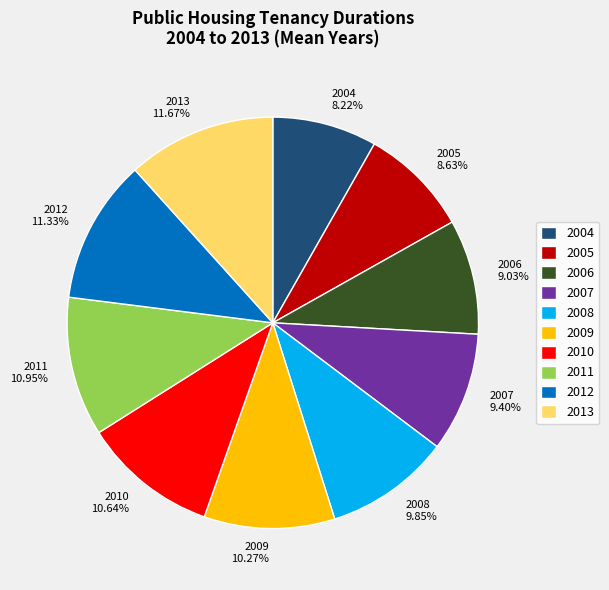

Does 2008 represent more than half of the total?

No